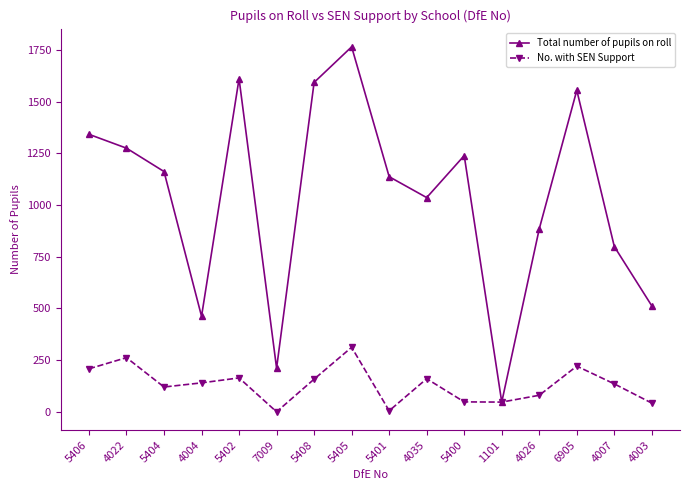

What is the label of the 11th point from the right?

7009